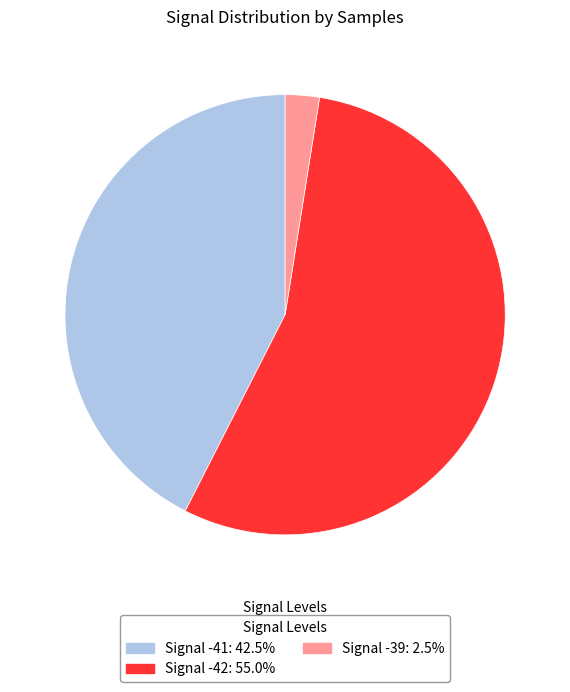

Does any single category account for the majority?

Yes